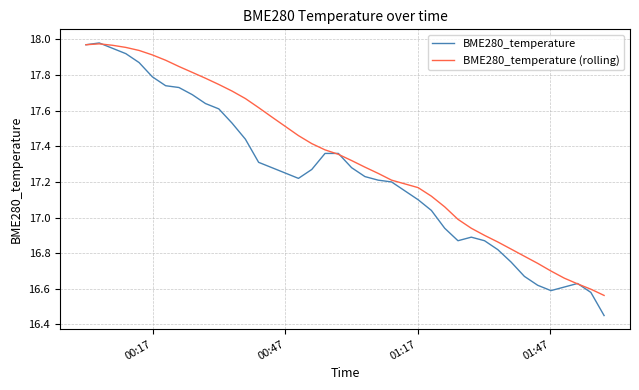

Which series has the largest range (max minus min)?

BME280_temperature